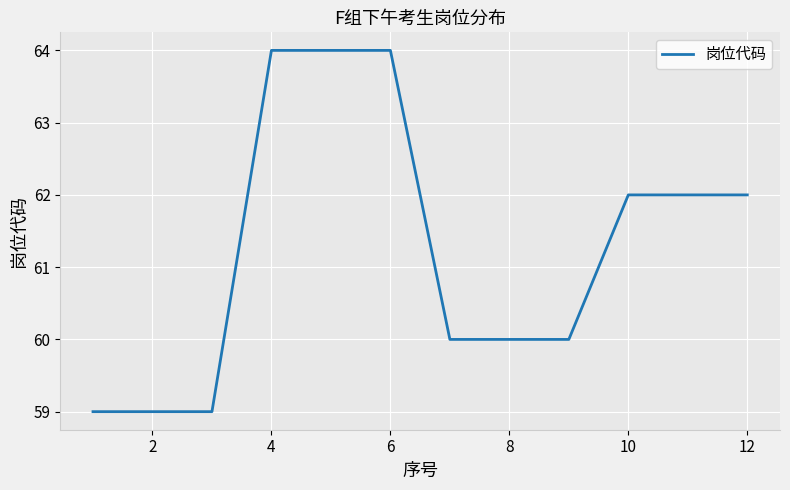

What is the minimum value shown in the chart?

59